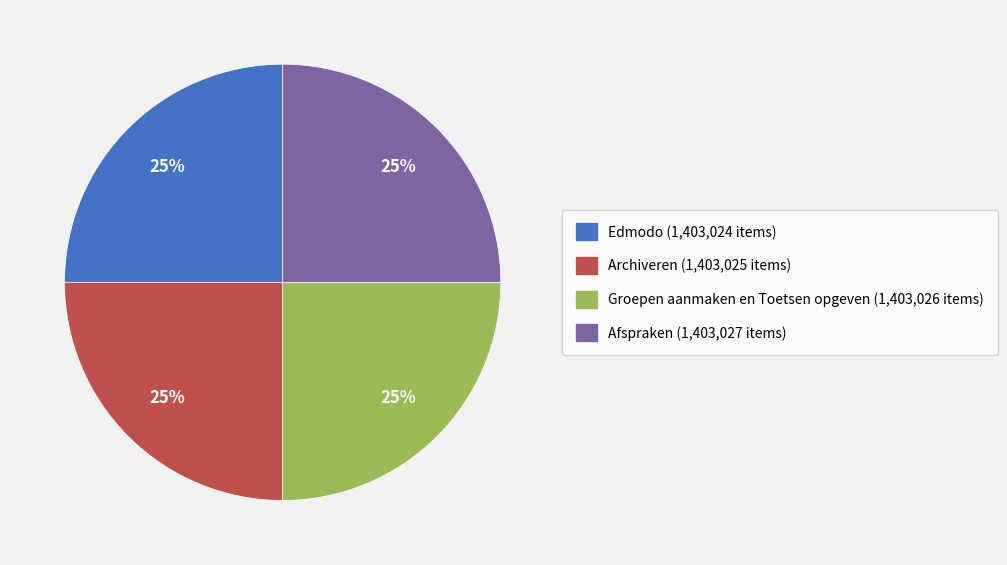

To the nearest percent, what is the average slice percentage?

25%